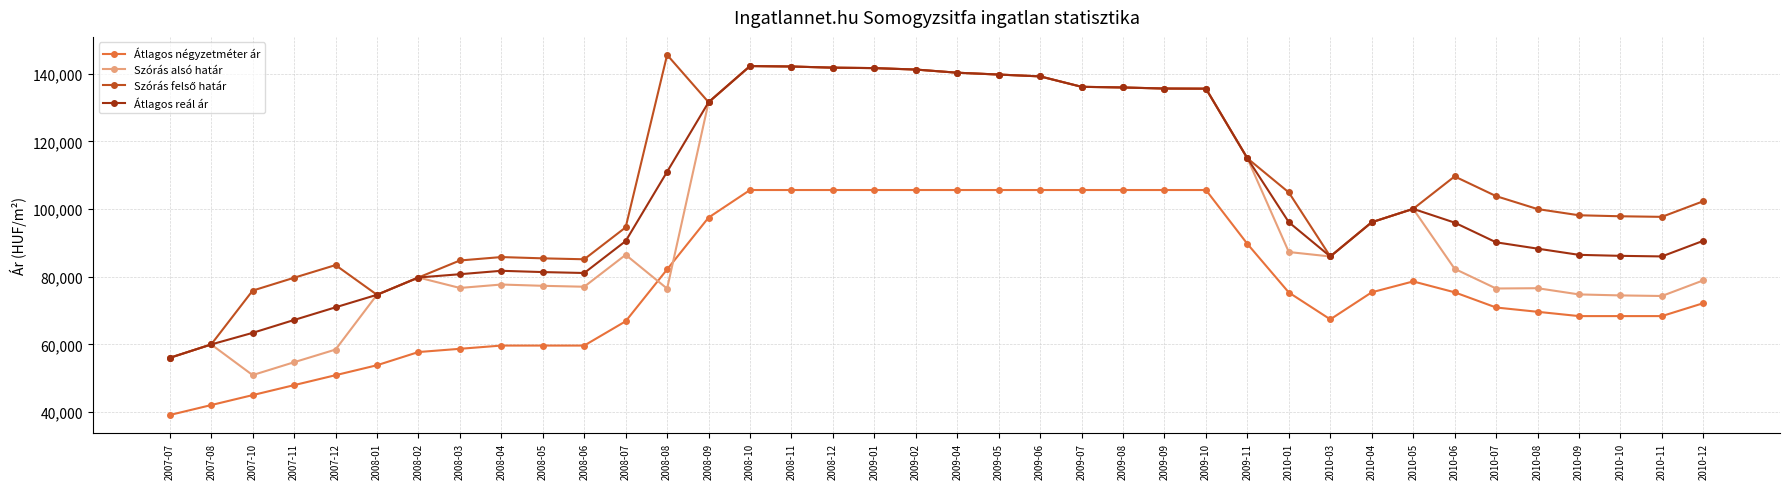

What is the difference between the highest and lowest values at 2008-07?

27772